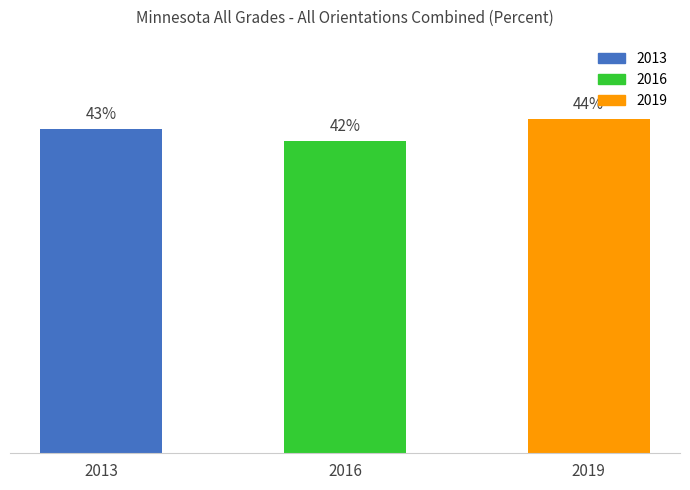

Is it true that the value at 2019 is 0.2?

False